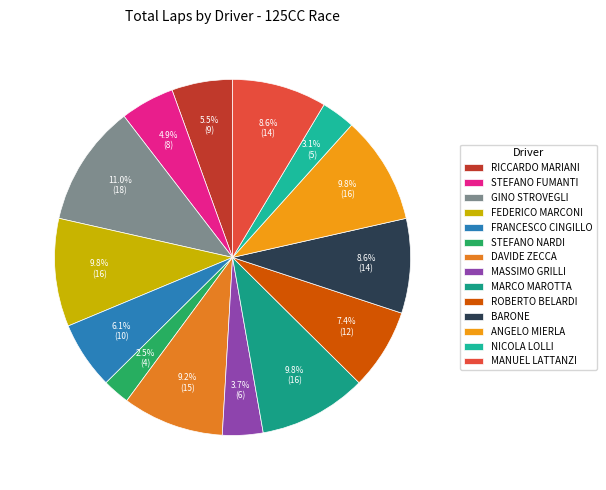

Is there any slice that represents more than half of the pie?

No